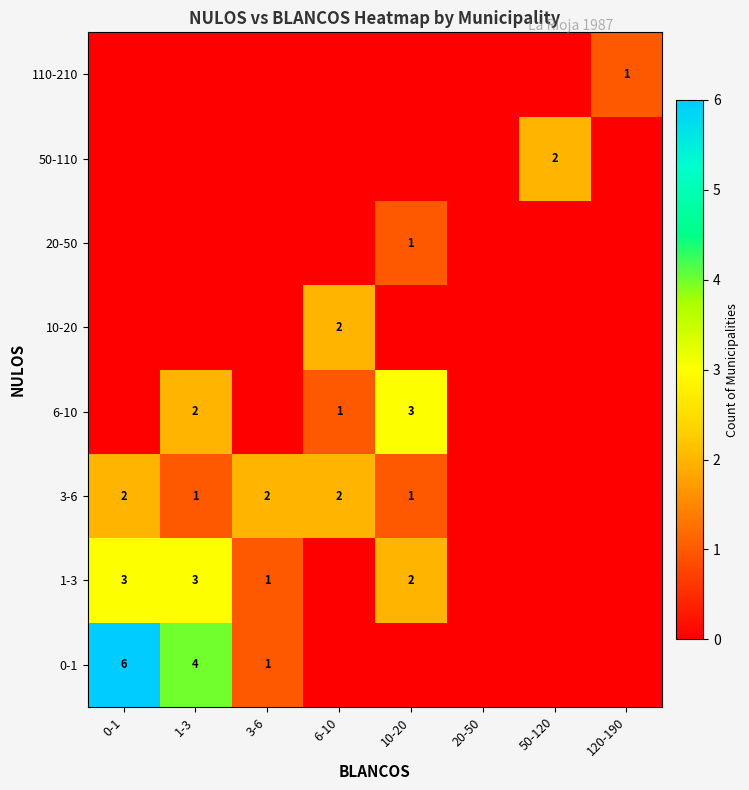

True or false: 3-6 has a value of 2 at 10-20.

False